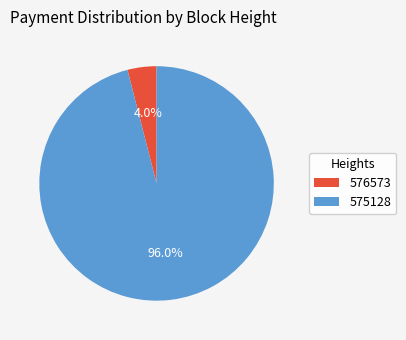

How many slices are in this pie chart?

2